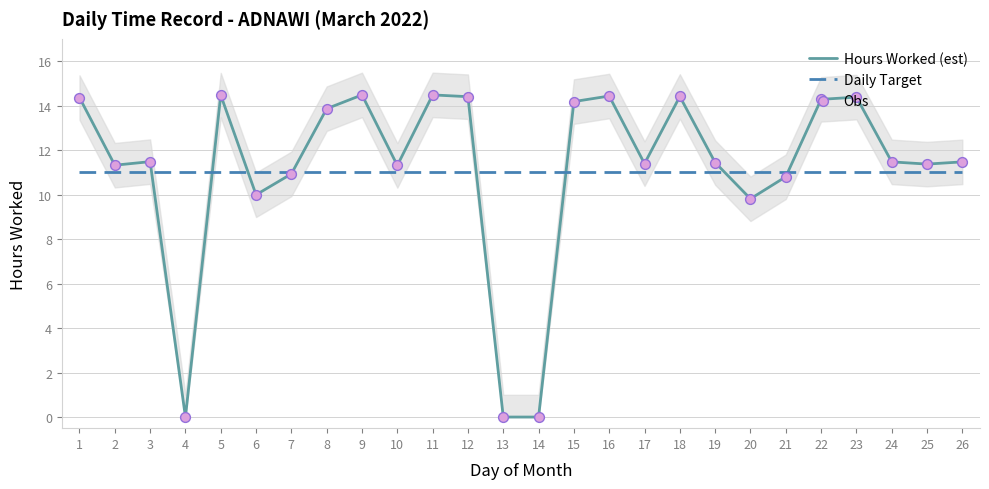

At how many categories does at least one series exceed 13?

11